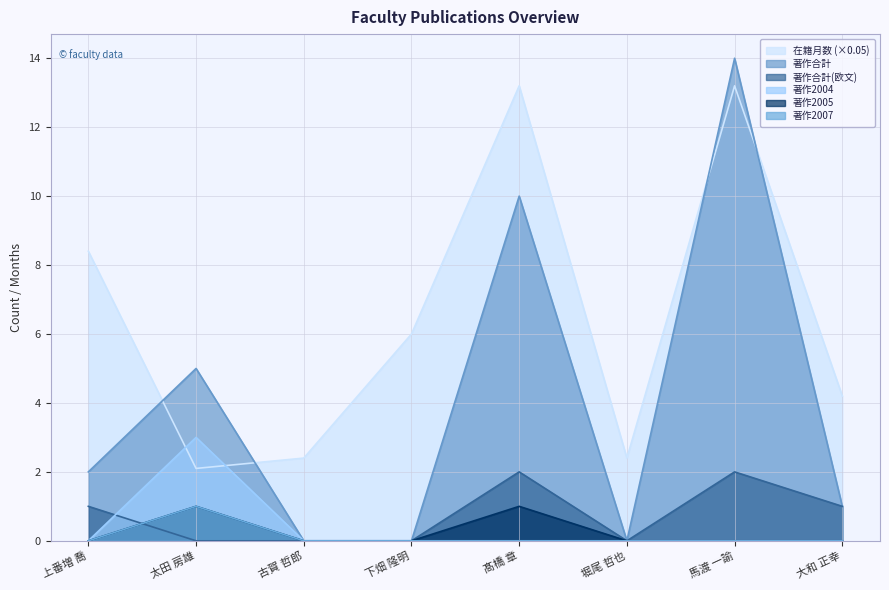

Which series has the largest range (max minus min)?

著作合計